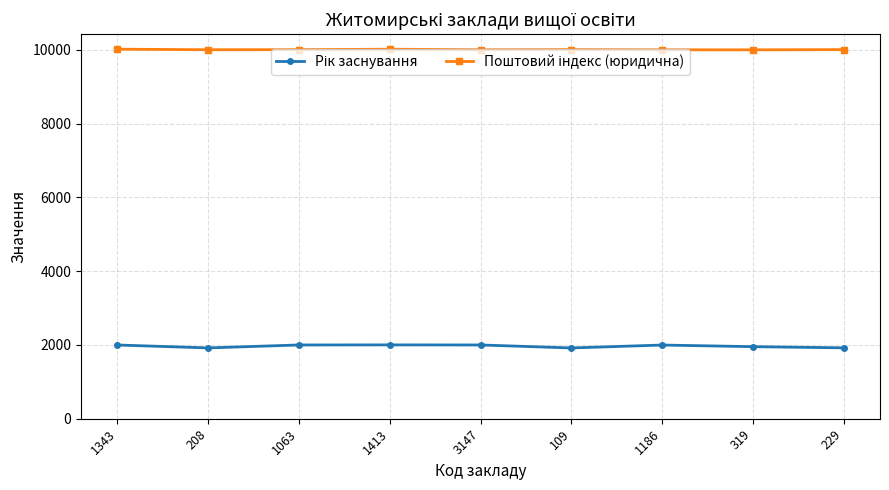

What is the minimum value shown in the chart?

1919